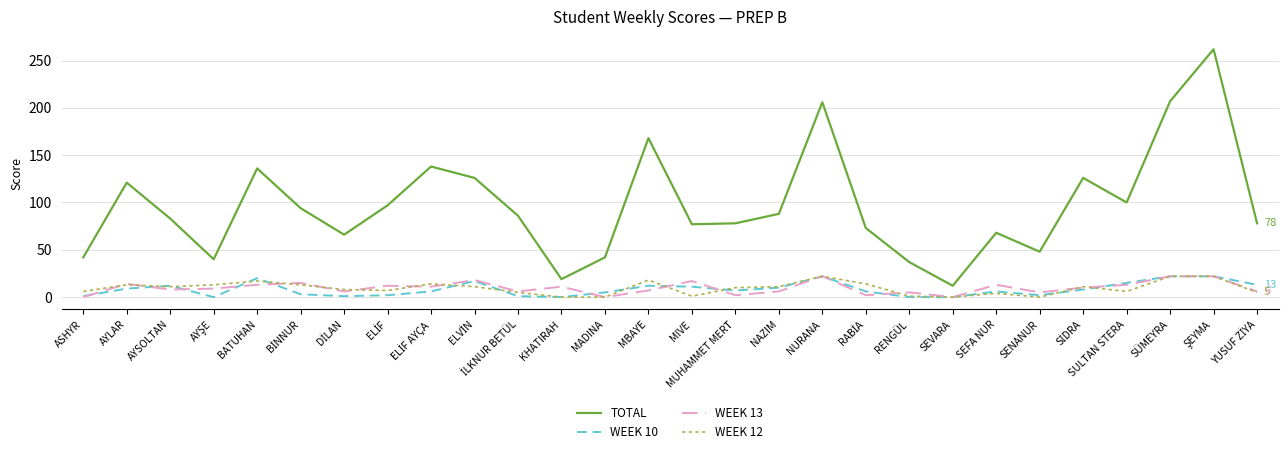

What is the average value of the WEEK 13 series?

10